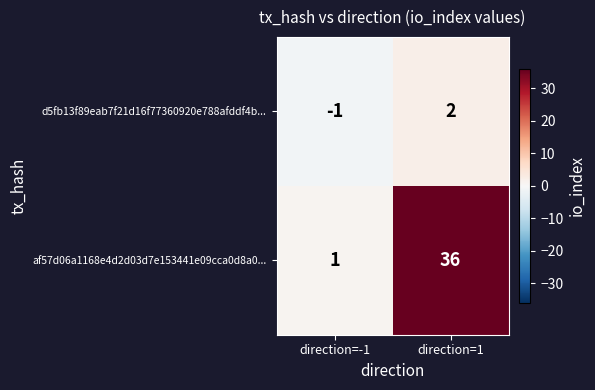

How many positive values does the d5fb13f89eab7f21d16f77360920e788afddf4b... series have?

1